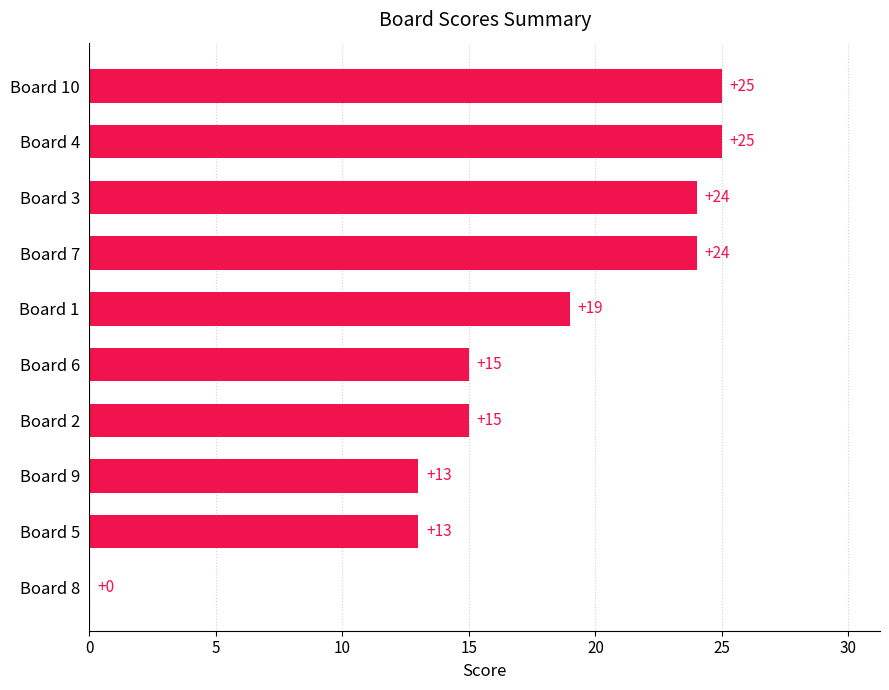

Between Board 1 and Board 6, which is larger?

Board 1